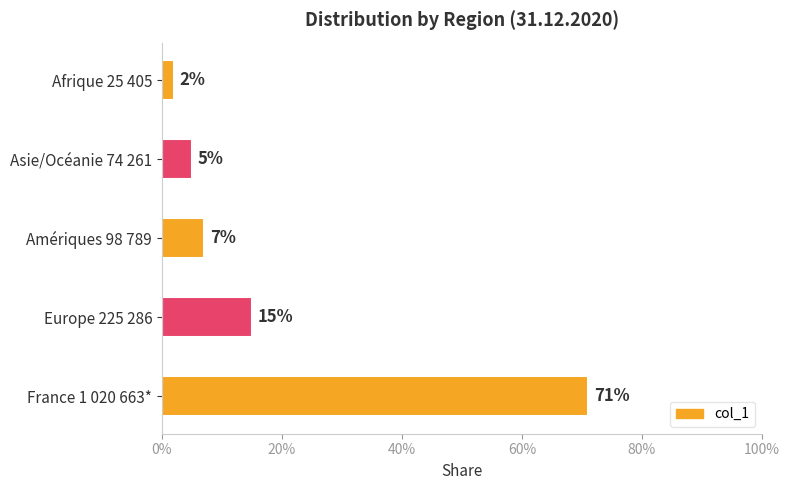

Does the chart contain stacked bars?

No